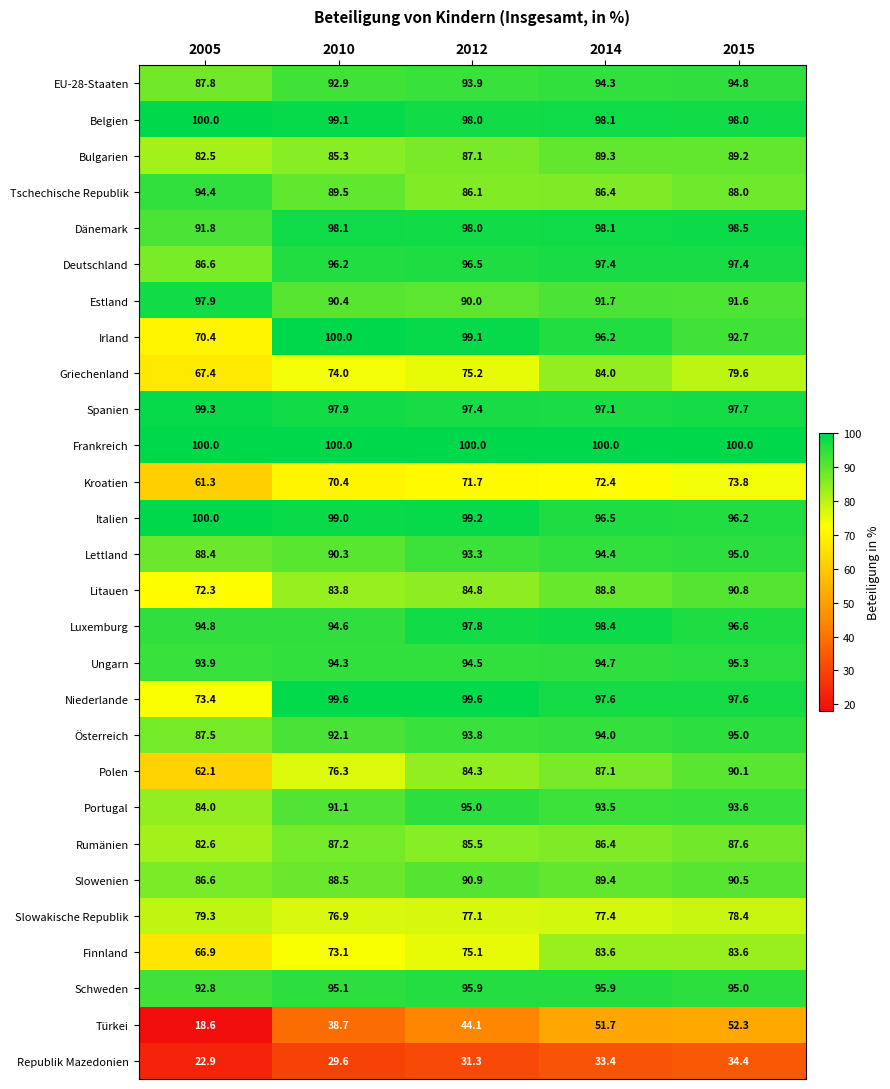

What is the total value across all series at 2010?

2404.0